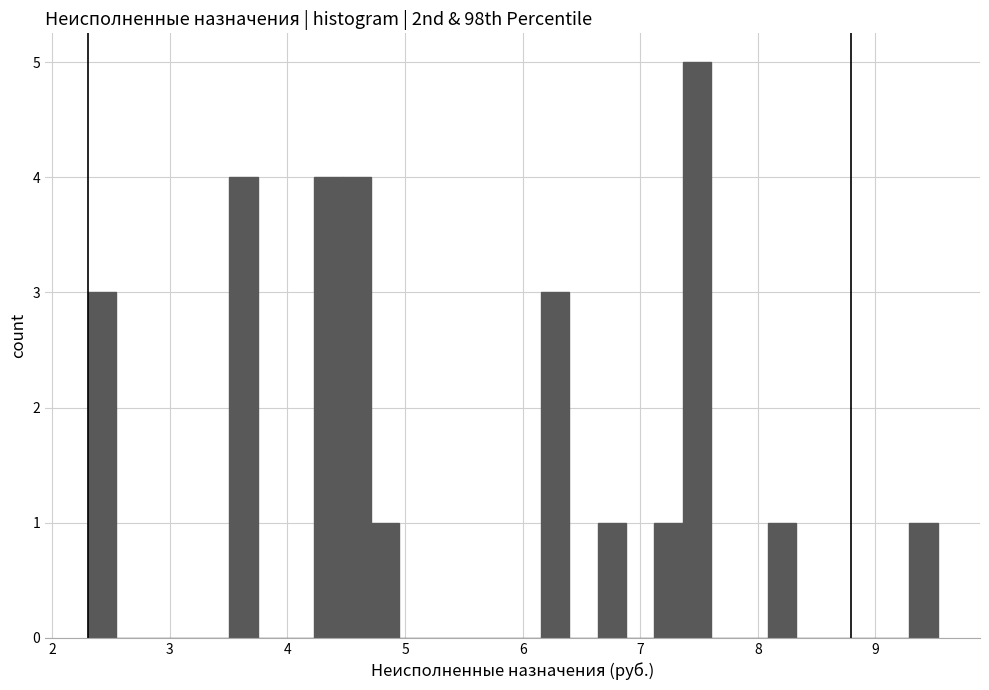

Around what value on the x-axis is the tallest bar? Give the approximate position of its centre, as read against the axis.

7.5